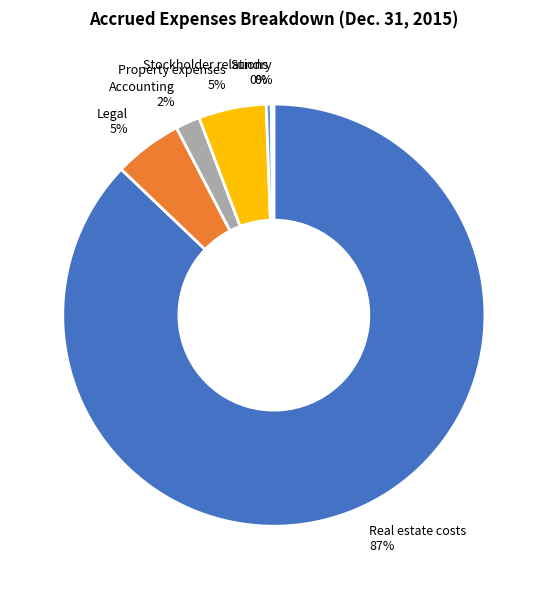

To the nearest percent, what percentage of the pie is Property expenses?

5%